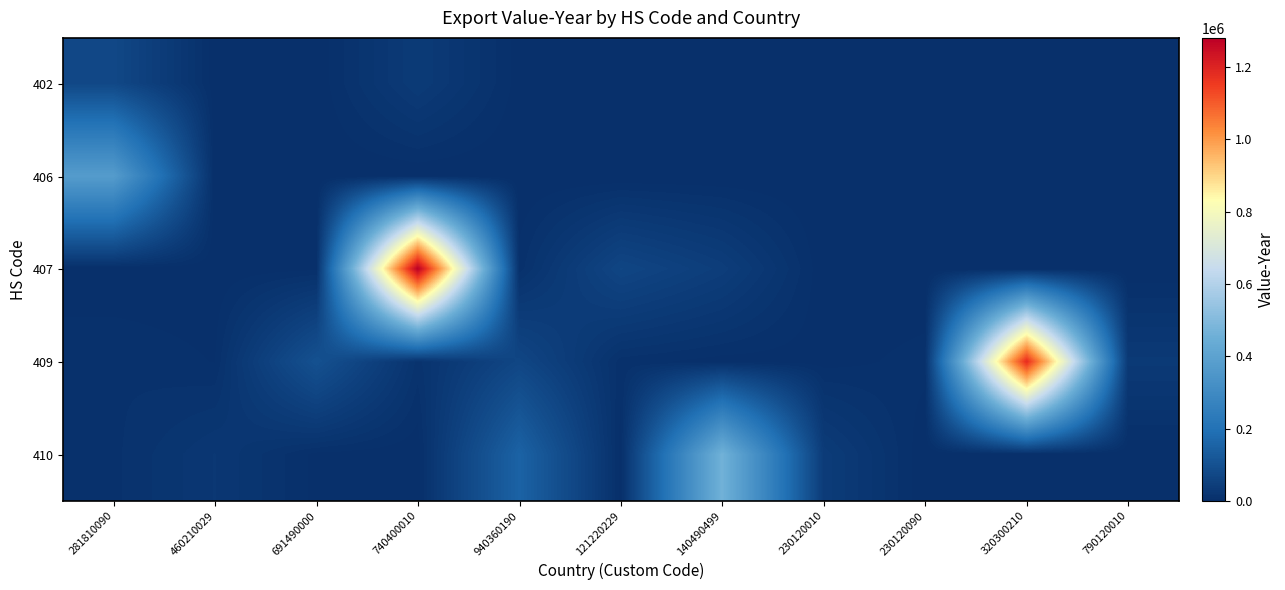

Reading left to right, list all the values displayed in this chart.

402: 281810090=72766	460210029=925	691490000=677	740400010=34918	940360190=2426	121220229=0	140490499=0	230120010=0	230120090=0	320300210=0	790120010=0
406: 281810090=374784	460210029=0	691490000=0	740400010=0	940360190=0	121220229=0	140490499=0	230120010=0	230120090=0	320300210=0	790120010=0
407: 281810090=0	460210029=1068	691490000=3511	740400010=1280234	940360190=7241	121220229=65880	140490499=42781	230120010=461	230120090=0	320300210=0	790120010=0
409: 281810090=9622	460210029=4716	691490000=99839	740400010=12751	940360190=67533	121220229=7384	140490499=2379	230120010=2336	230120090=7206	320300210=1184379	790120010=31738
410: 281810090=8567	460210029=25282	691490000=3134	740400010=961	940360190=151860	121220229=1752	140490499=464107	230120010=38058	230120090=0	320300210=0	790120010=0